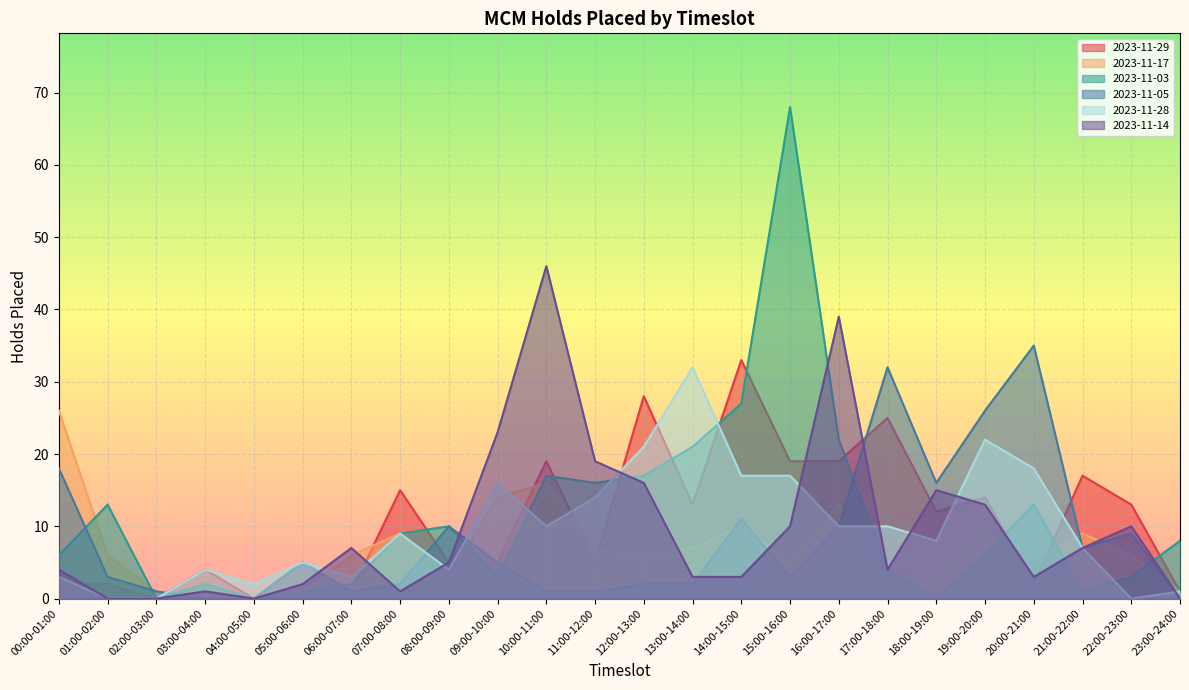

What is the maximum value shown in the chart?

68